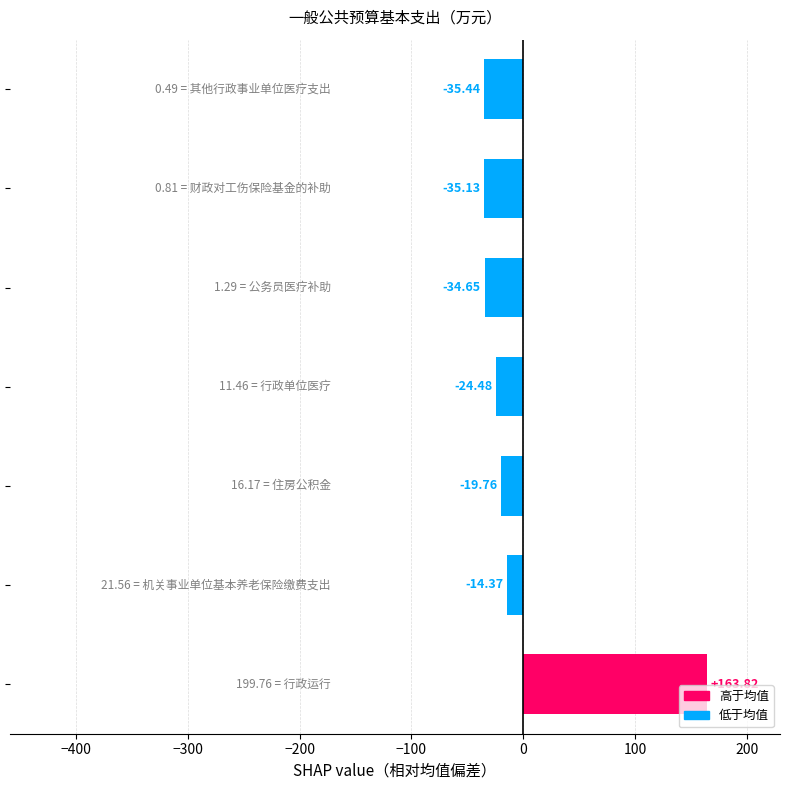

What is the difference between the second highest and second lowest values?

20.8